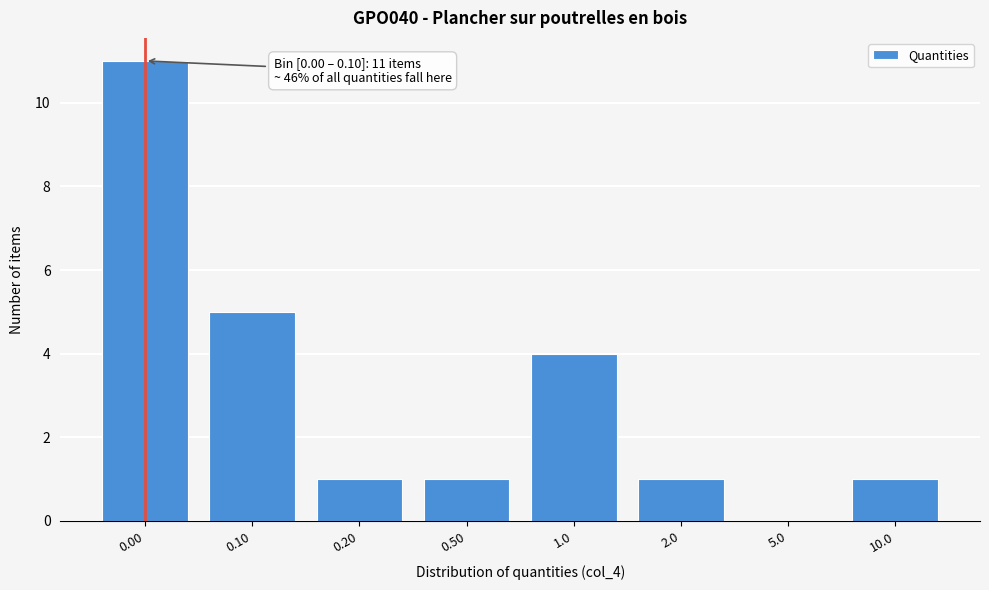

What is the maximum value shown in the chart?

11